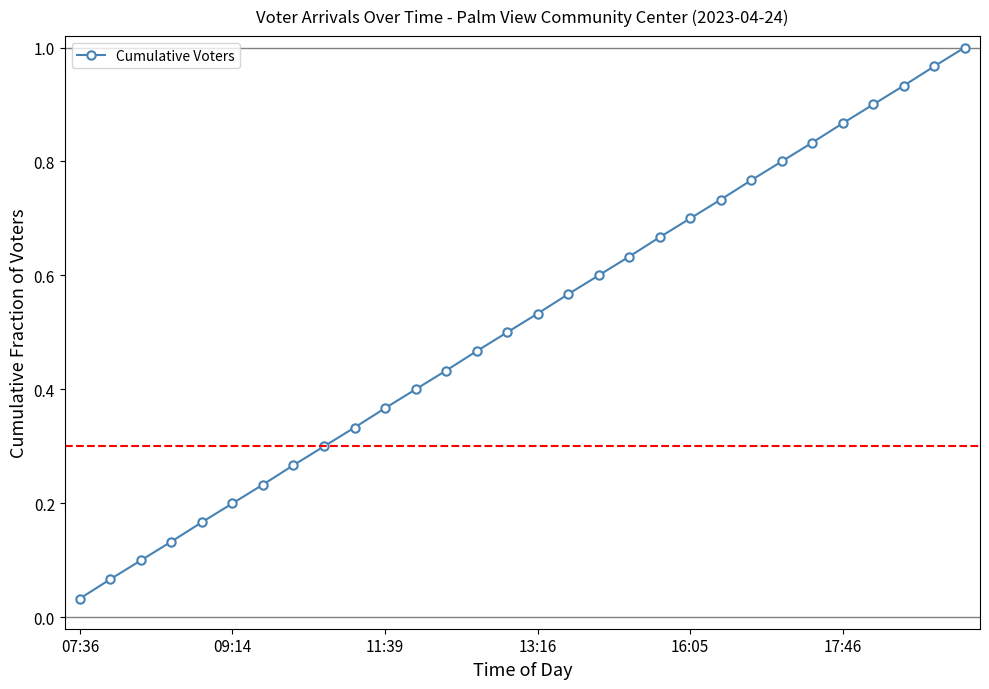

True or false: there are more than 1 points higher than both neighbors.

False